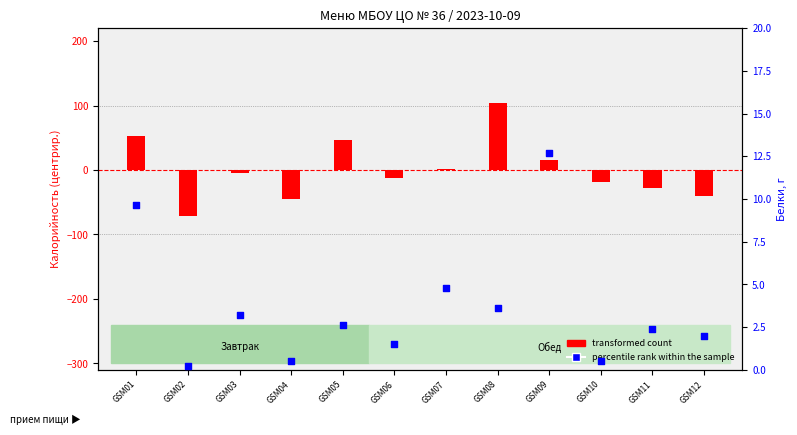

Which series contains the lowest Y value?

transformed count